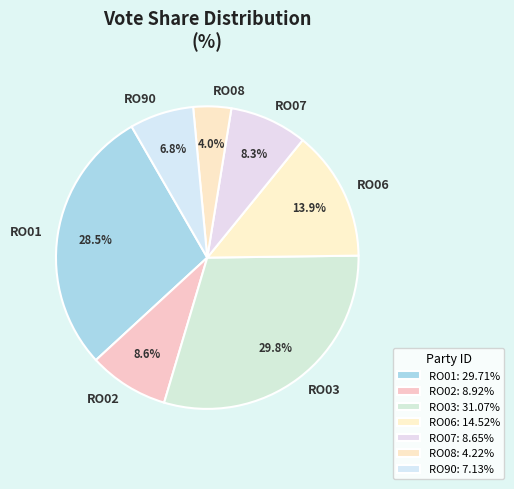

Which has a higher value, RO06 or RO02?

RO06